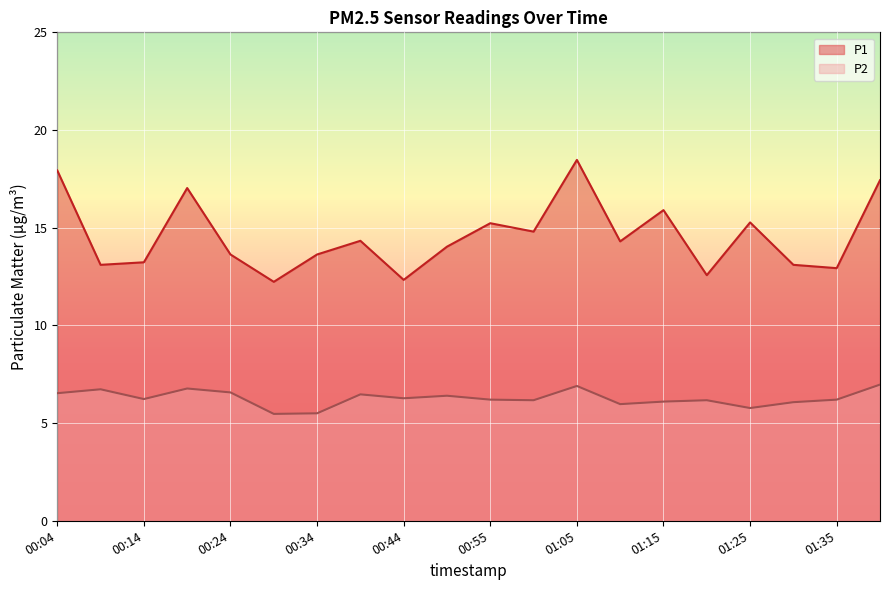

At which category does P2 reach its first local valley?

00:14